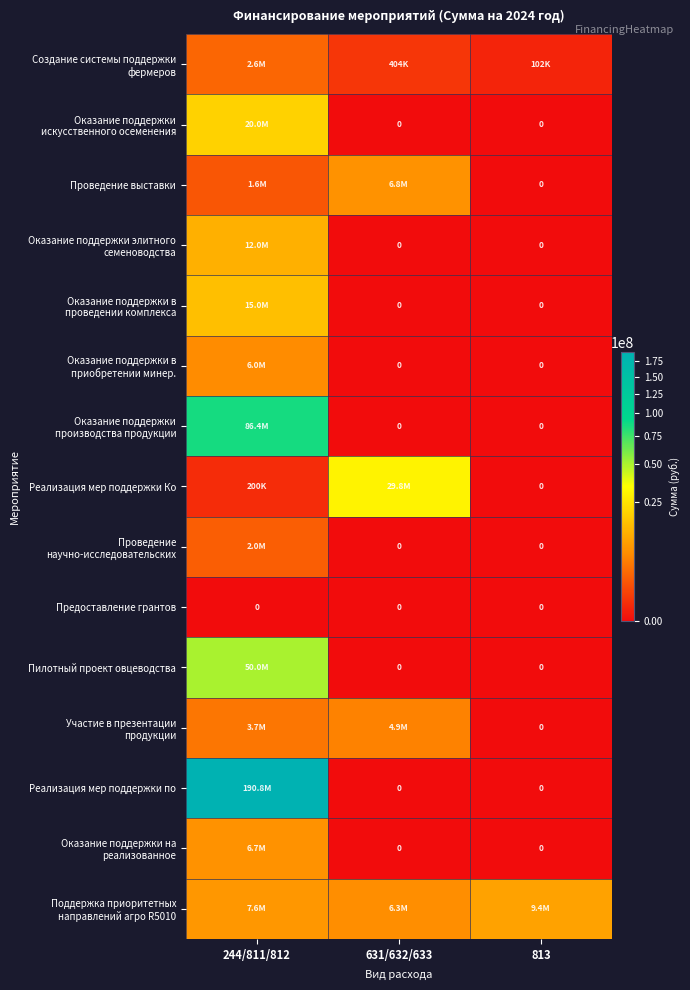

Which series has the largest range (max minus min)?

Реализация мер поддержки по